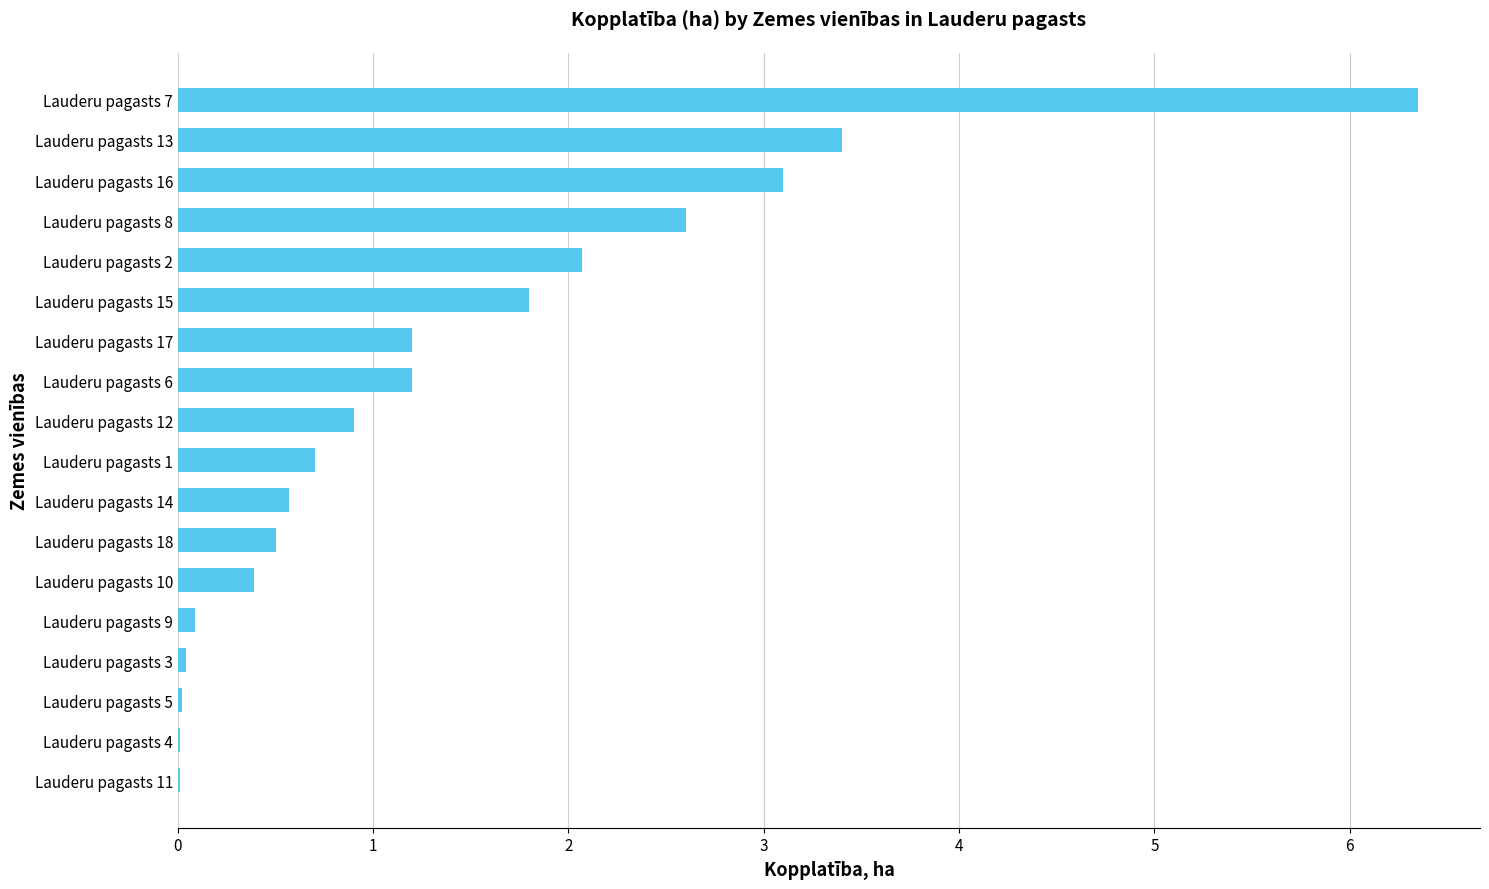

What is the change in value from Lauderu pagasts 18 to Lauderu pagasts 6?

+0.7